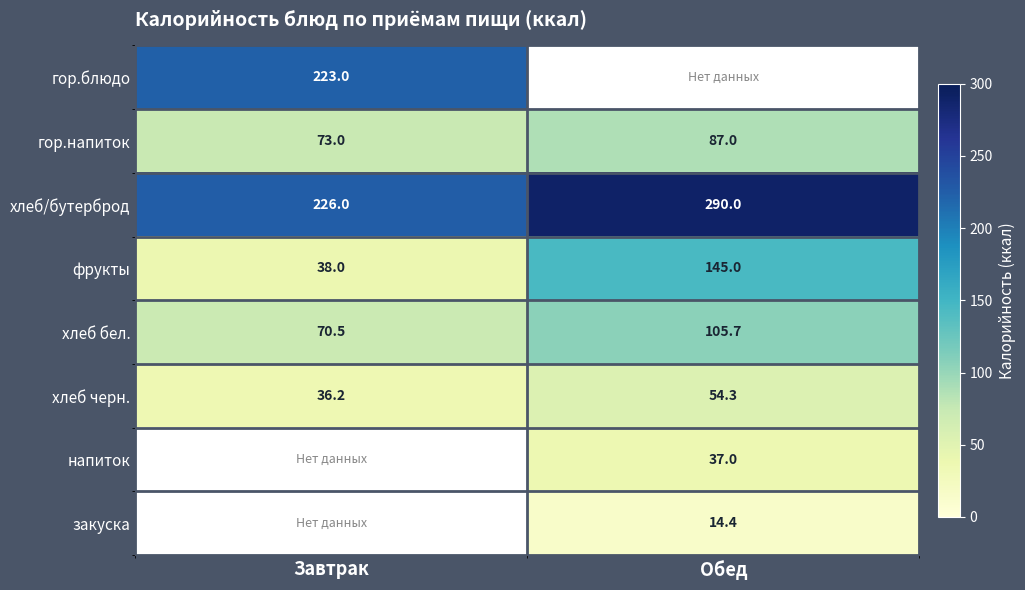

What value does the хлеб/бутерброд series have at Обед?

290.0